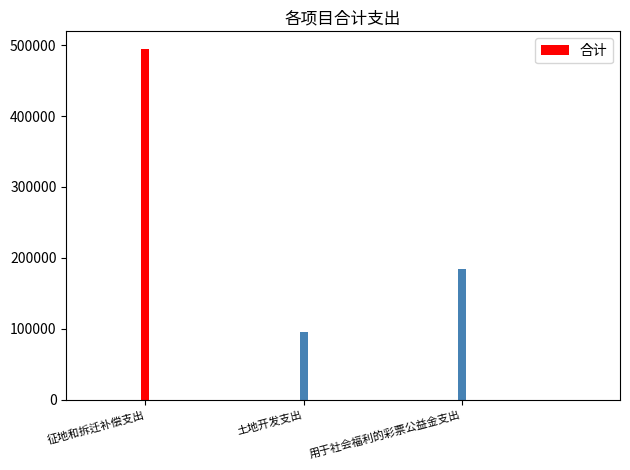

Reading left to right, list all the values displayed in this chart.

征地和拆迁补偿支出=494736.0	土地开发支出=95900.0	用于社会福利的彩票公益金支出=183905.2